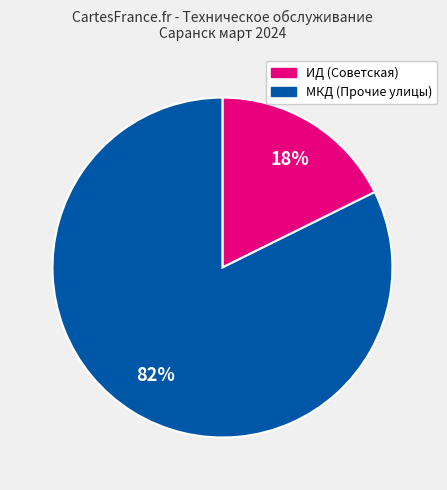

Is there any slice that represents more than half of the pie?

Yes